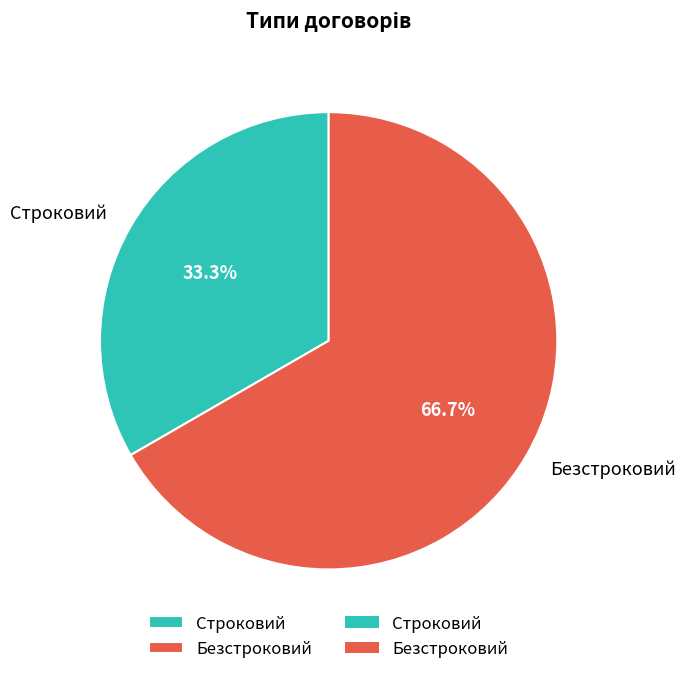

Which slice is the smallest?

Строковий